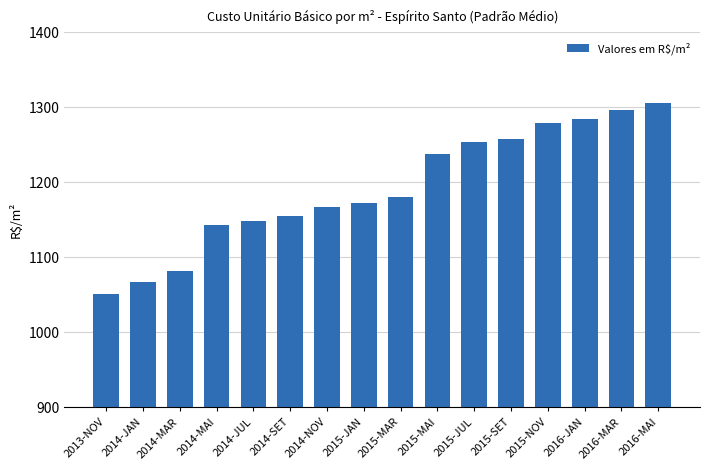

What is the sum of all values?

19081.8